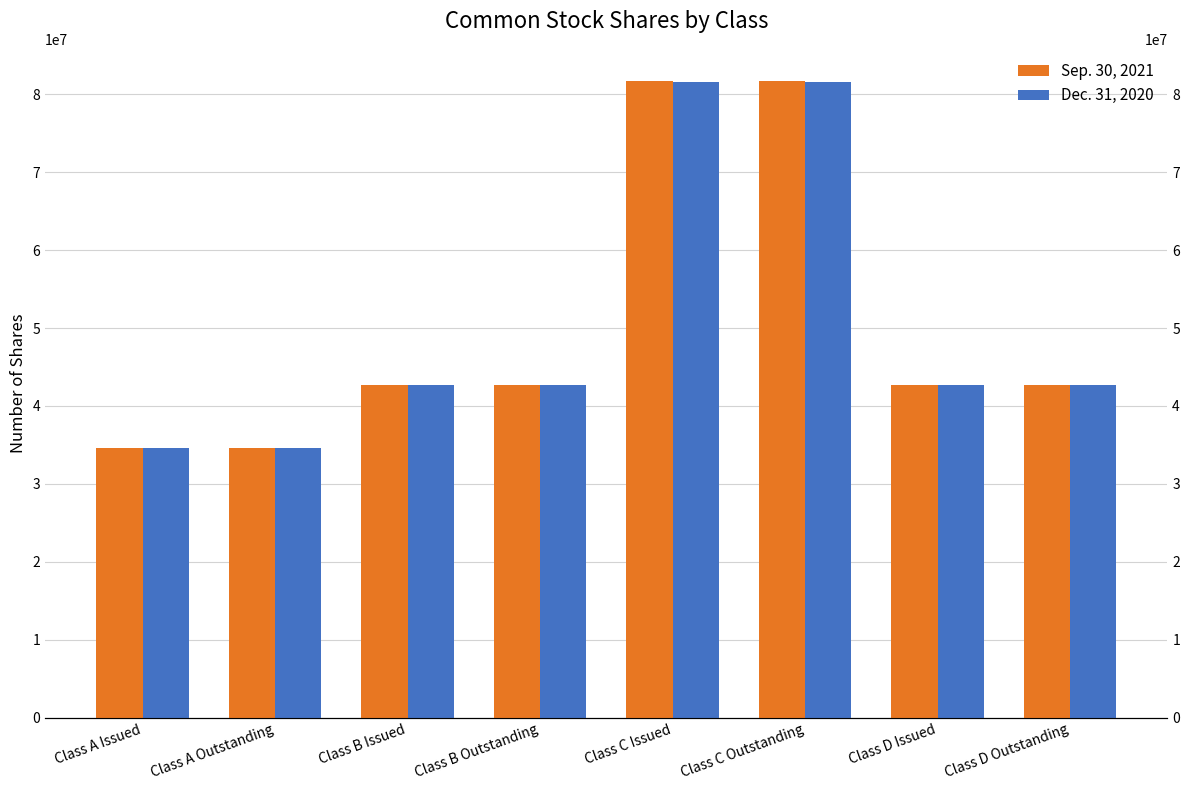

Reading right to left, list all the values displayed in this chart.

Sep. 30, 2021: 42738750	42738750	81769108	81769108	42738750	42738750	34599645	34599645
Dec. 31, 2020: 42738750	42738750	81558845	81558845	42738750	42738750	34599645	34599645